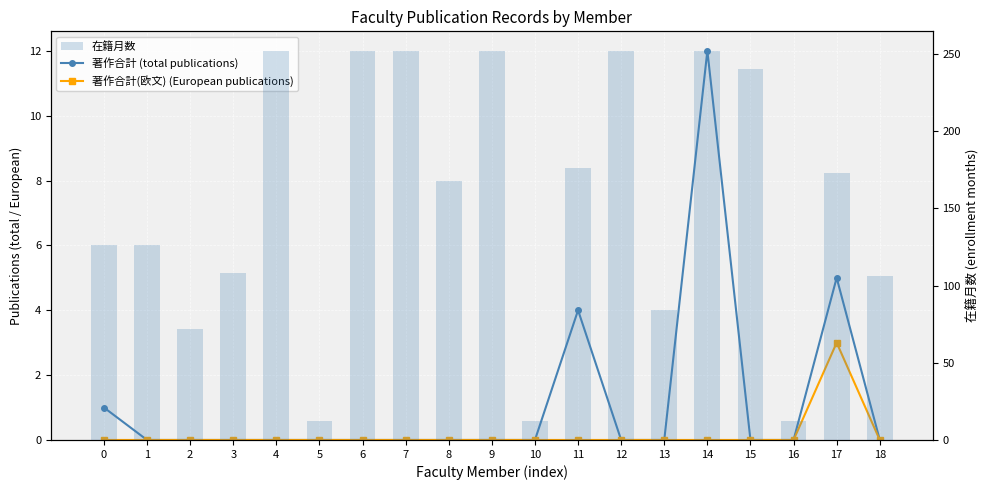

What is the difference between the second highest and second lowest values in the 在籍月数 series?

240